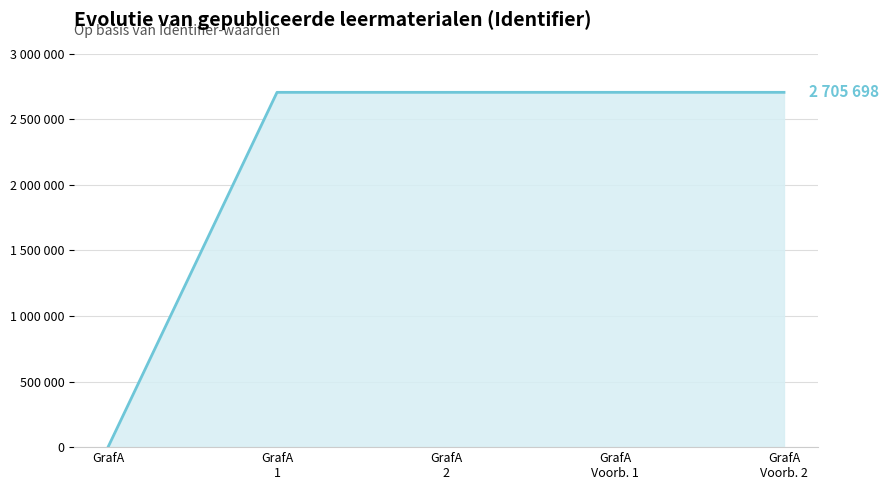

Reading left to right, what are all the values shown in this chart?

0	2705673	2705686	2705693	2705698